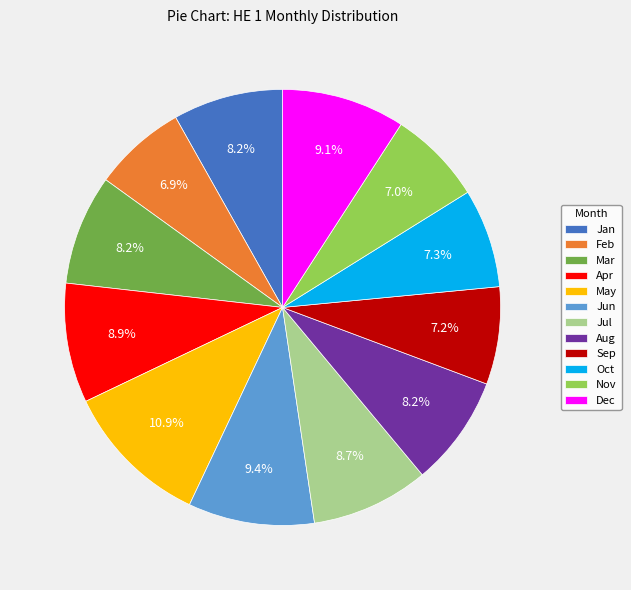

Does any single category account for the majority?

No